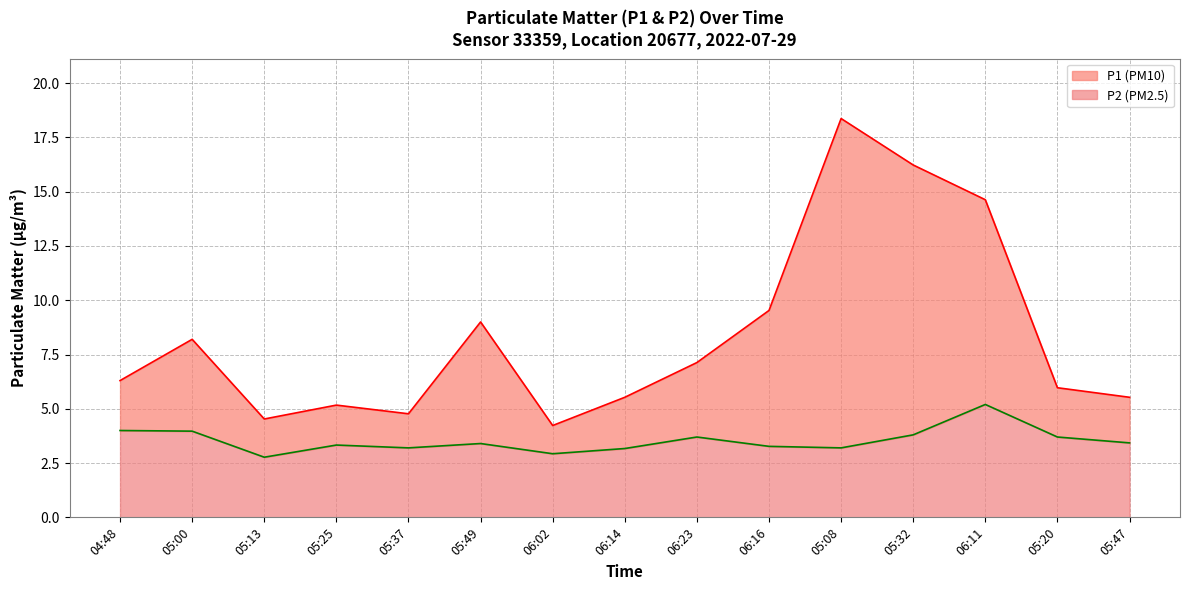

At which category is the sum across all series the highest?

05:08